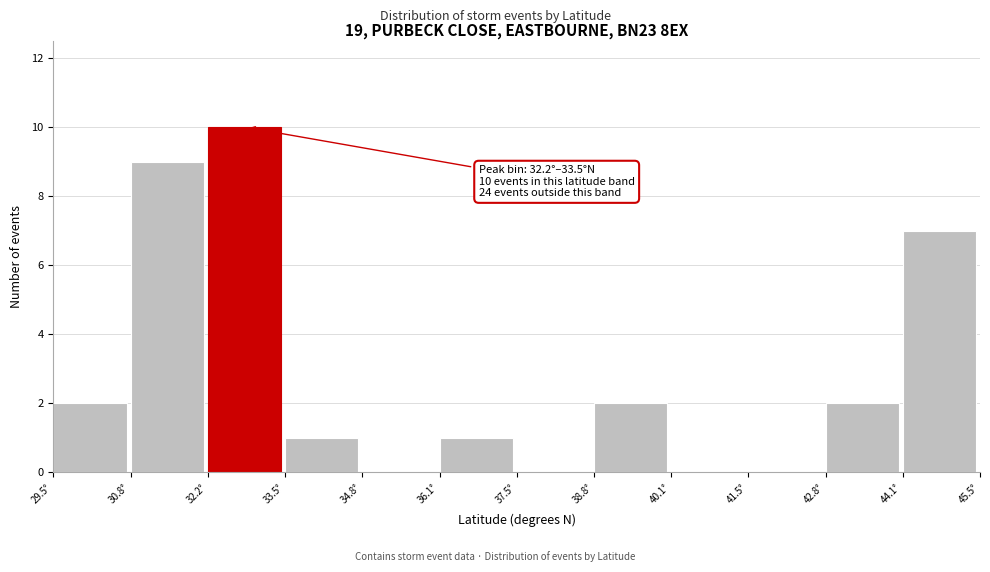

Over which range of the x-axis is the bar tallest?

32.2 to 33.4